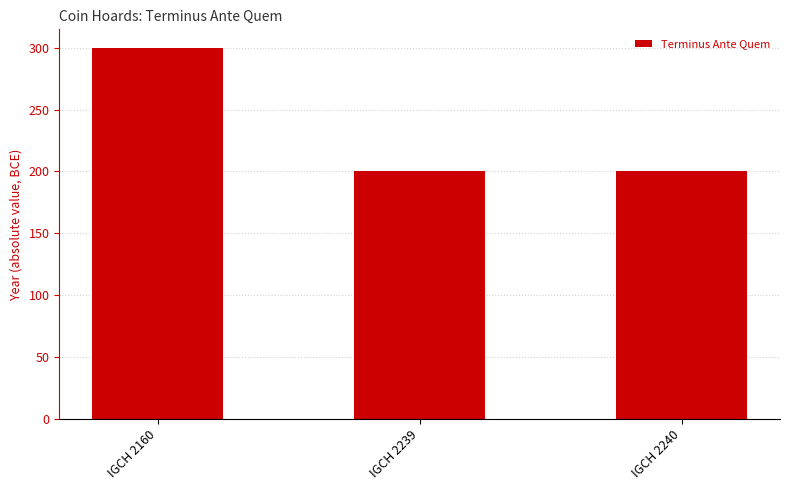

Count the number of categories in the chart.

3